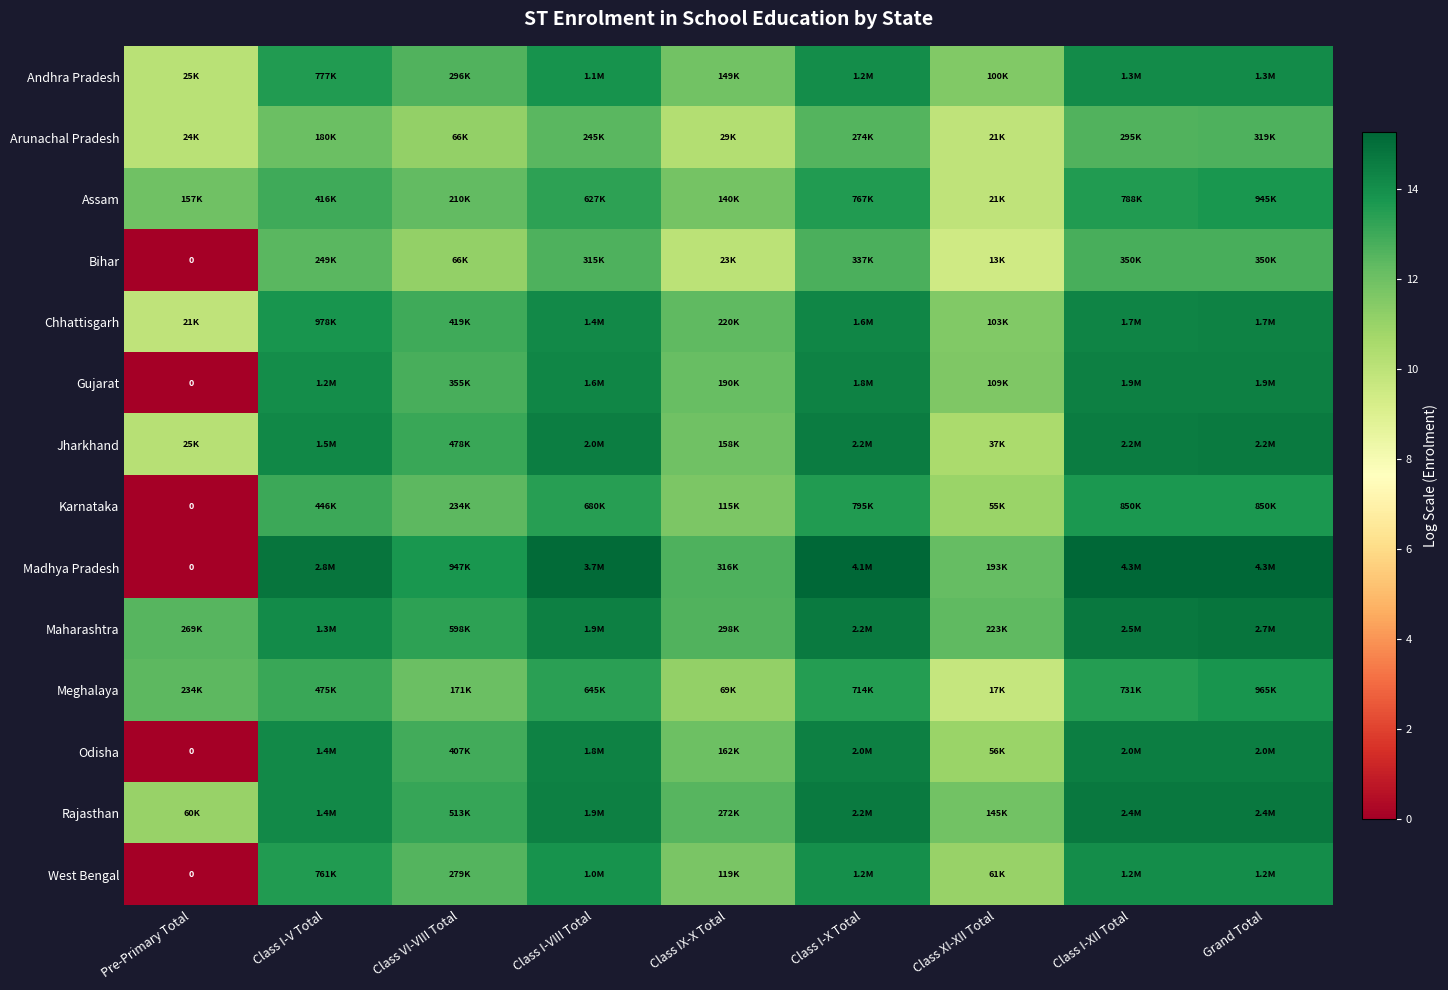

What is the approximate value of Andhra Pradesh at Class IX-X Total?

11.9